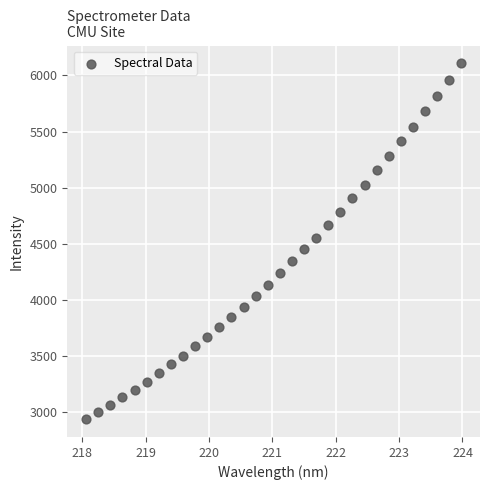

What is the range of Y values (max minus min)?

3174.6